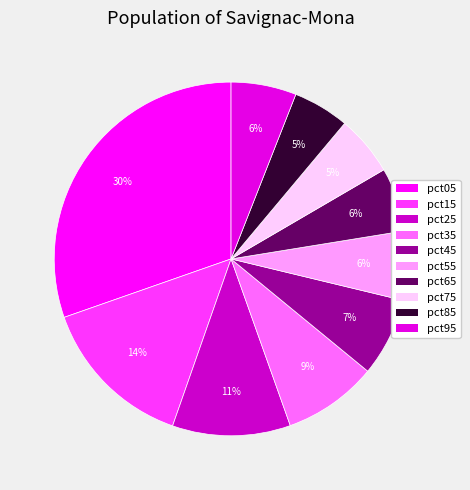

What is the ratio of the value at pct35 to the value at pct65?

1.5